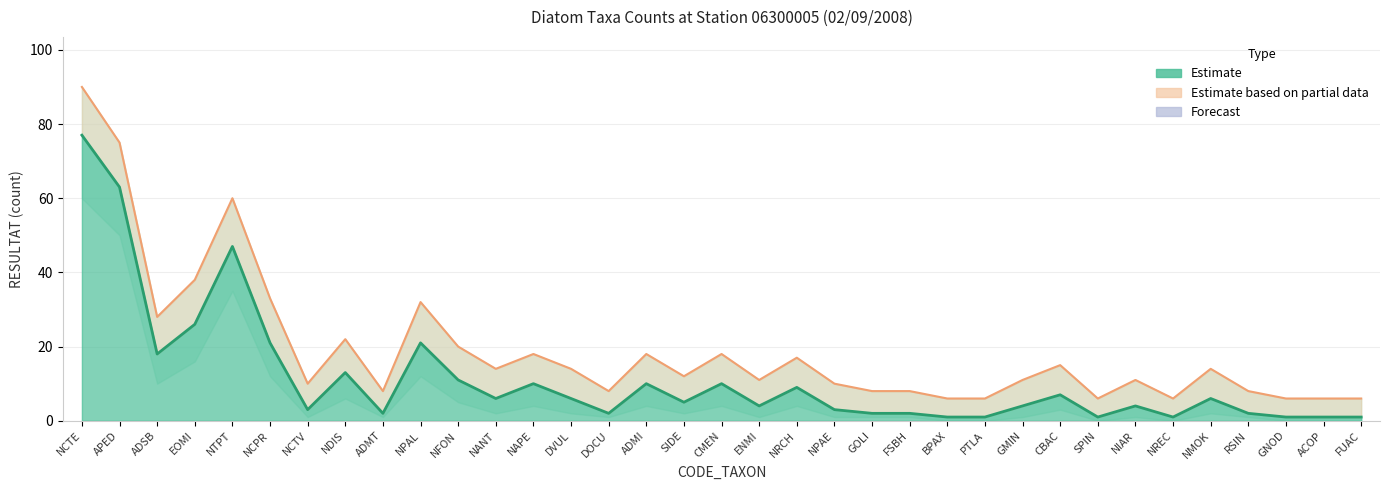

How many categories are shown in the chart?

35